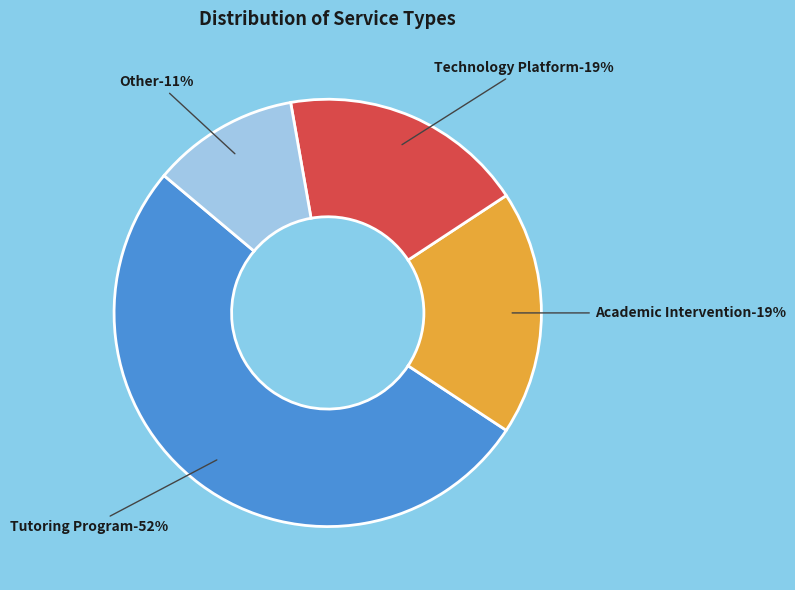

Is Tutoring Program the majority of the pie?

Yes